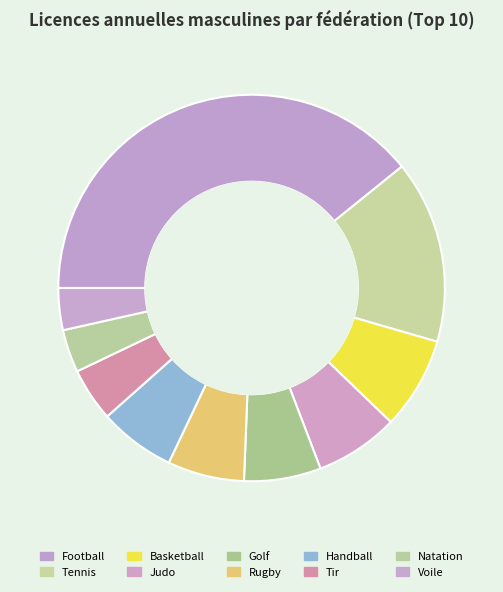

How many segments does this pie chart have?

10